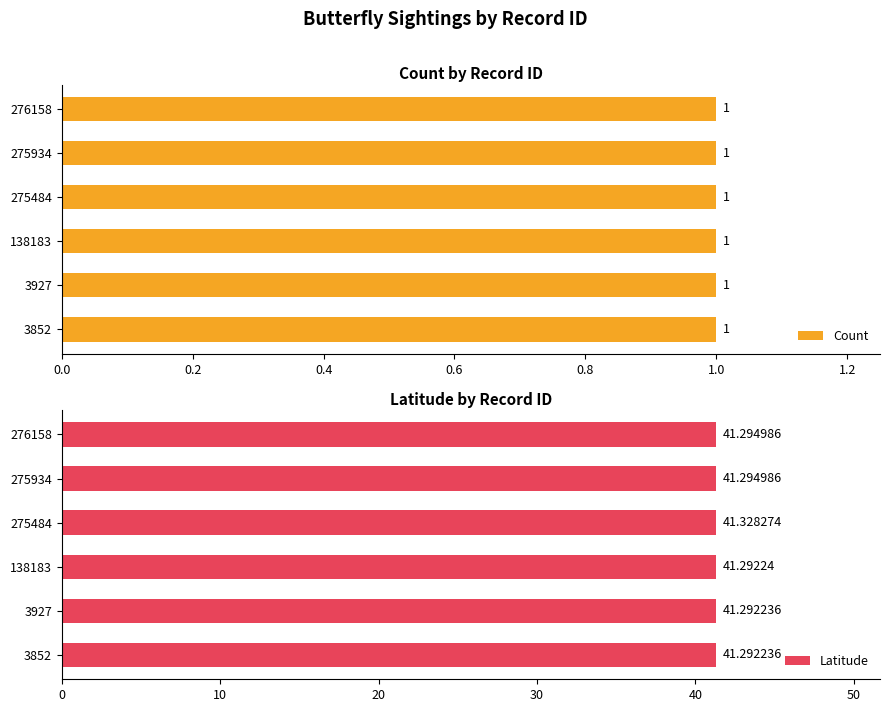

What is the sum of all Latitude values?

247.8